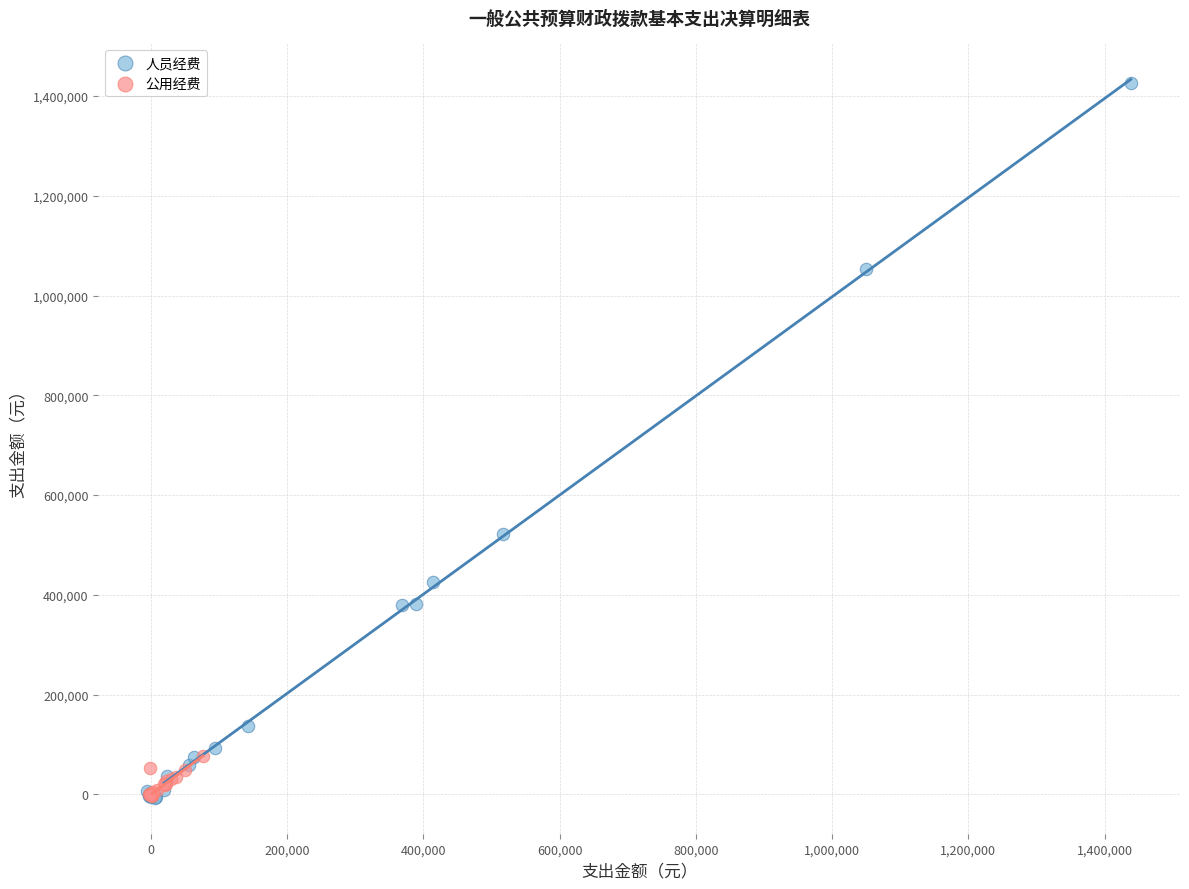

Which series has the largest Y range (max minus min)?

人员经费